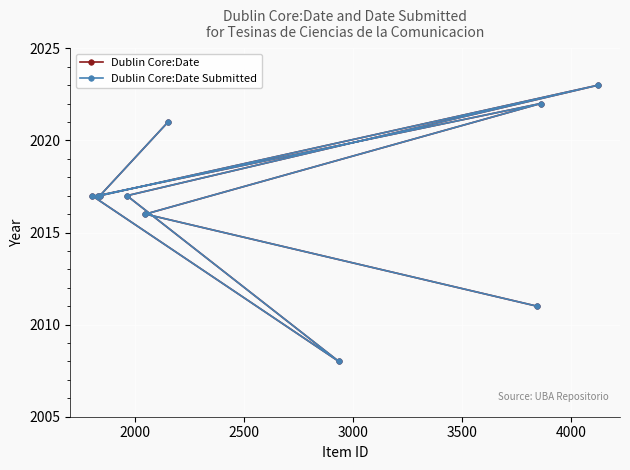

Is the value of Dublin Core:Date at 3000 greater than the value of Dublin Core:Date Submitted at 3000?

No